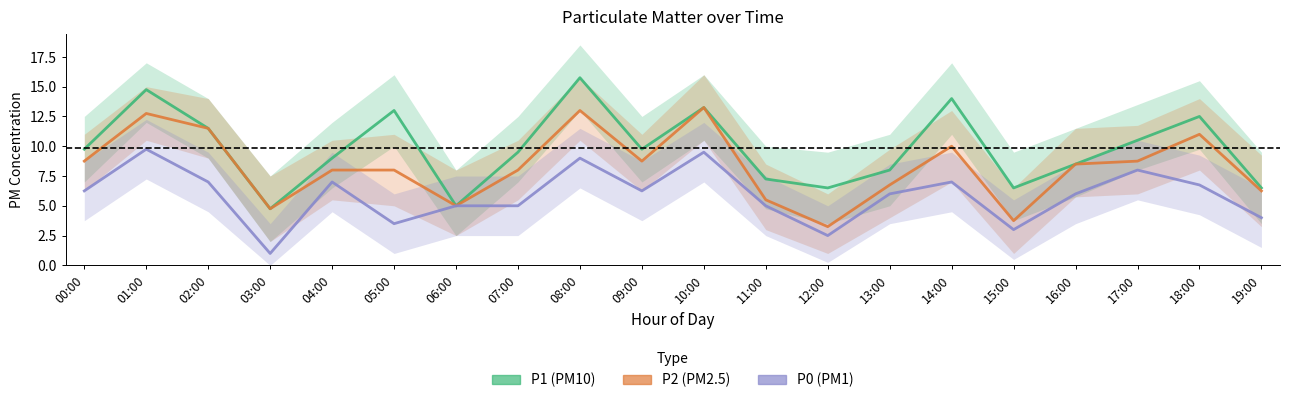

The P1 series shows 16.1 at 07:00. True or false?

False